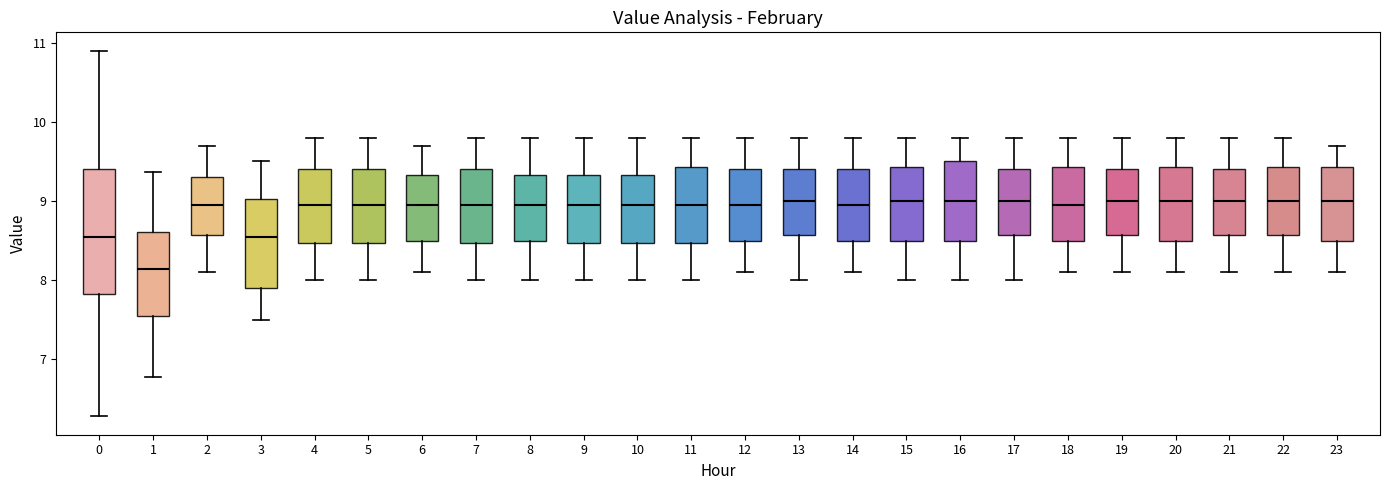

Reading left to right, read every box against the y-axis: the position of its median line, the range the box covers, and the ends of its whiskers. The values are not printed on the chart, so give them approximately, as read against the axis.

0: median 8.6, box 7.8 to 9.4, whiskers 6.3 to 10.9
1: median 8.1, box 7.5 to 8.6, whiskers 6.8 to 9.4
2: median 9.0, box 8.6 to 9.3, whiskers 8.1 to 9.7
3: median 8.6, box 7.9 to 9.0, whiskers 7.5 to 9.5
4: median 9.0, box 8.5 to 9.4, whiskers 8.0 to 9.8
5: median 9.0, box 8.5 to 9.4, whiskers 8.0 to 9.8
6: median 9.0, box 8.5 to 9.3, whiskers 8.1 to 9.7
7: median 9.0, box 8.5 to 9.4, whiskers 8.0 to 9.8
8: median 9.0, box 8.5 to 9.3, whiskers 8.0 to 9.8
9: median 9.0, box 8.5 to 9.3, whiskers 8.0 to 9.8
10: median 9.0, box 8.5 to 9.3, whiskers 8.0 to 9.8
11: median 9.0, box 8.5 to 9.4, whiskers 8.0 to 9.8
12: median 9.0, box 8.5 to 9.4, whiskers 8.1 to 9.8
13: median 9.0, box 8.6 to 9.4, whiskers 8.0 to 9.8
14: median 9.0, box 8.5 to 9.4, whiskers 8.1 to 9.8
15: median 9.0, box 8.5 to 9.4, whiskers 8.0 to 9.8
16: median 9.0, box 8.5 to 9.5, whiskers 8.0 to 9.8
17: median 9.0, box 8.6 to 9.4, whiskers 8.0 to 9.8
18: median 9.0, box 8.5 to 9.4, whiskers 8.1 to 9.8
19: median 9.0, box 8.6 to 9.4, whiskers 8.1 to 9.8
20: median 9.0, box 8.5 to 9.4, whiskers 8.1 to 9.8
21: median 9.0, box 8.6 to 9.4, whiskers 8.1 to 9.8
22: median 9.0, box 8.6 to 9.4, whiskers 8.1 to 9.8
23: median 9.0, box 8.5 to 9.4, whiskers 8.1 to 9.7